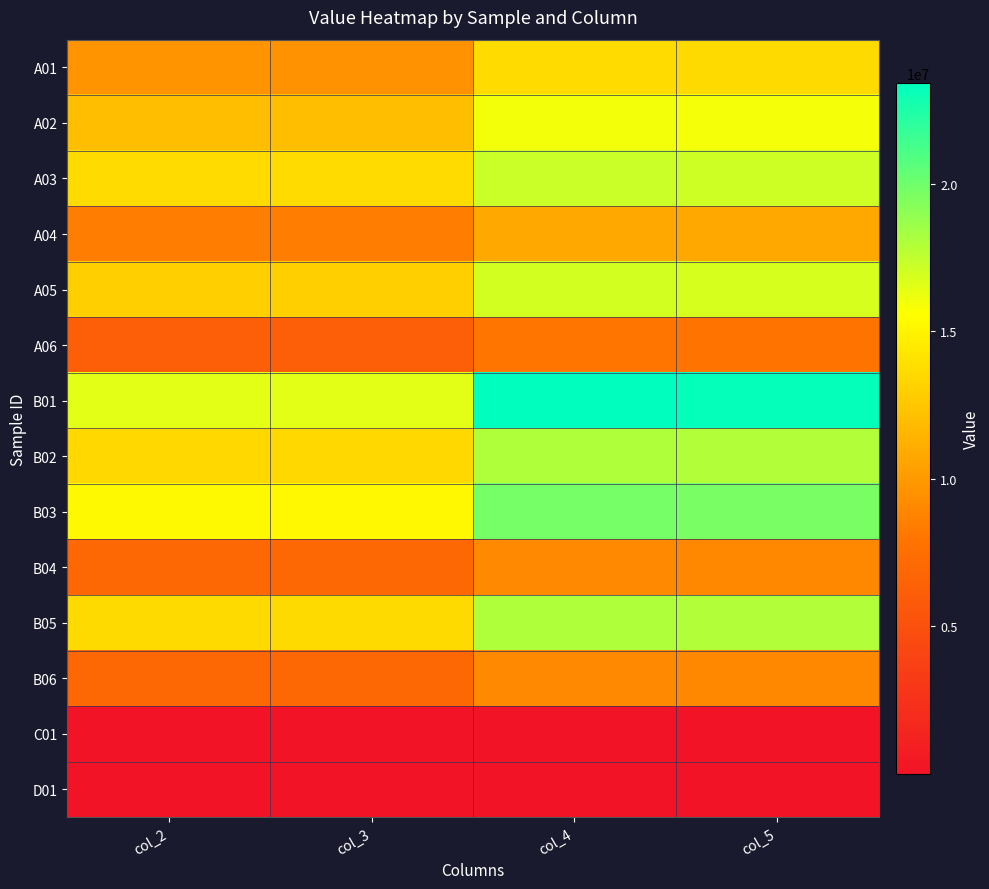

At which category does the chart reach its peak across all series?

col_4